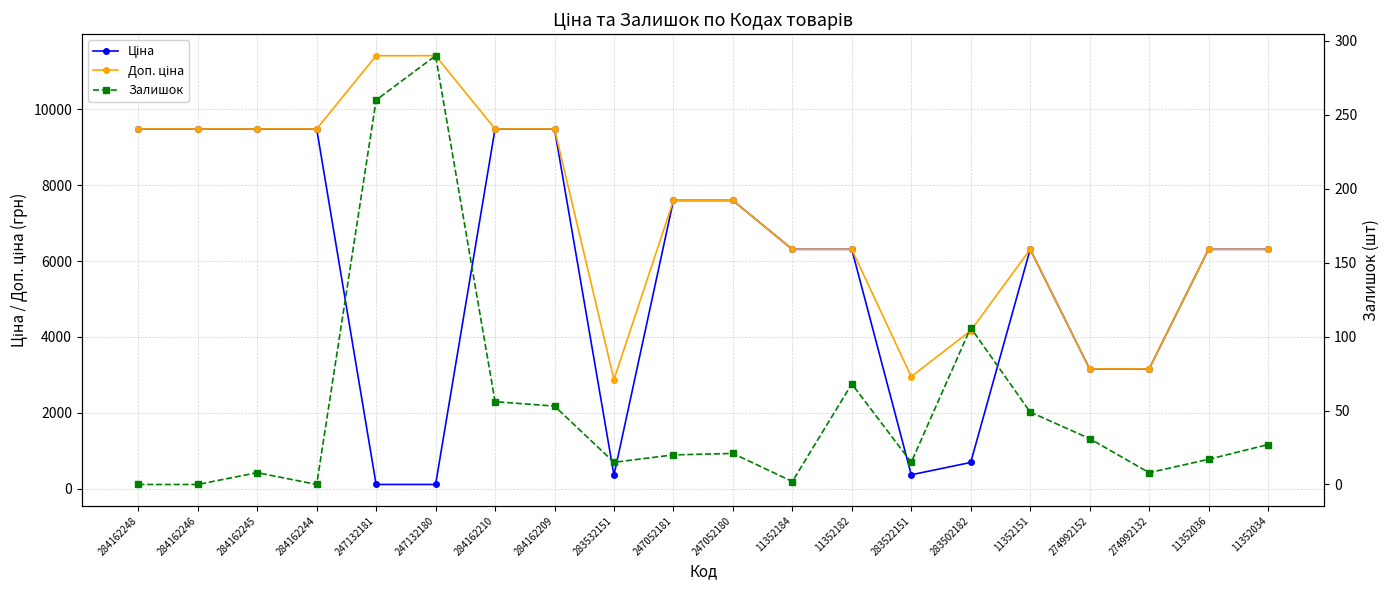

How many lines are shown in the chart?

3